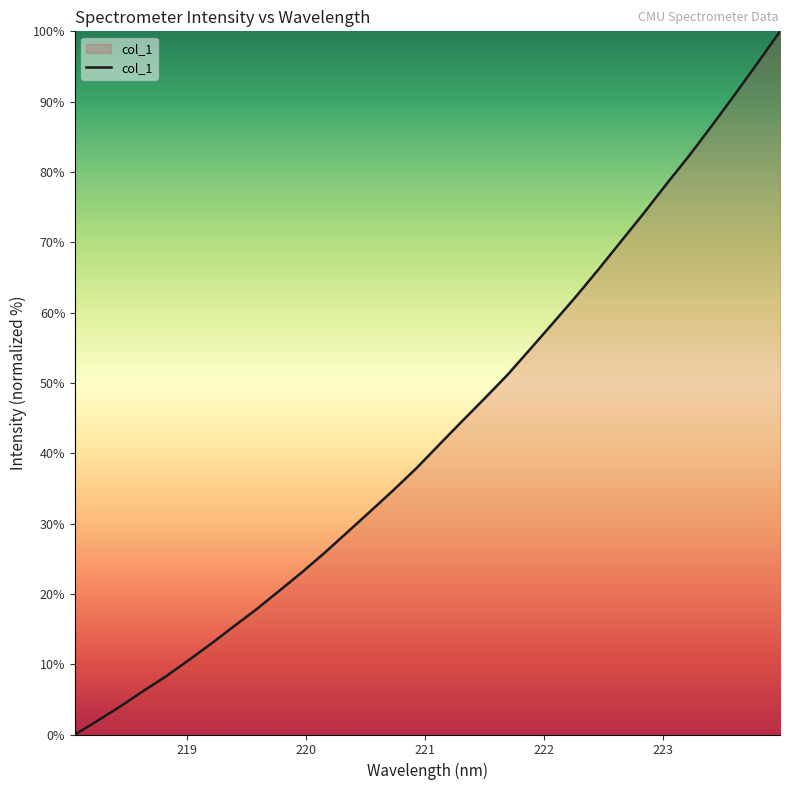

What is the greatest value displayed?

100.0